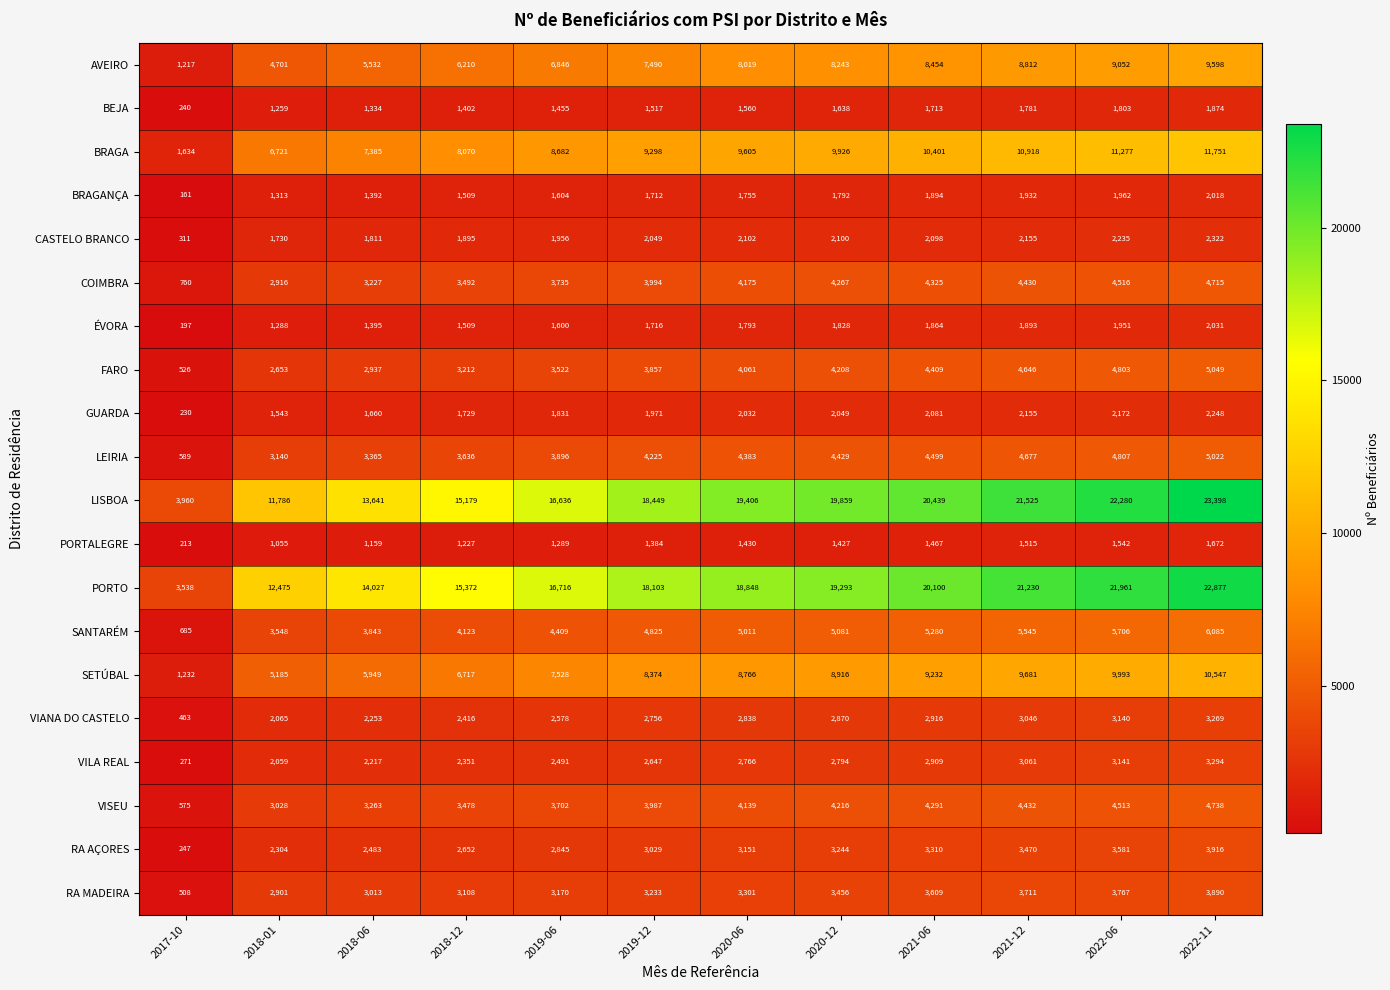

What is the maximum value for BRAGANÇA?

2018